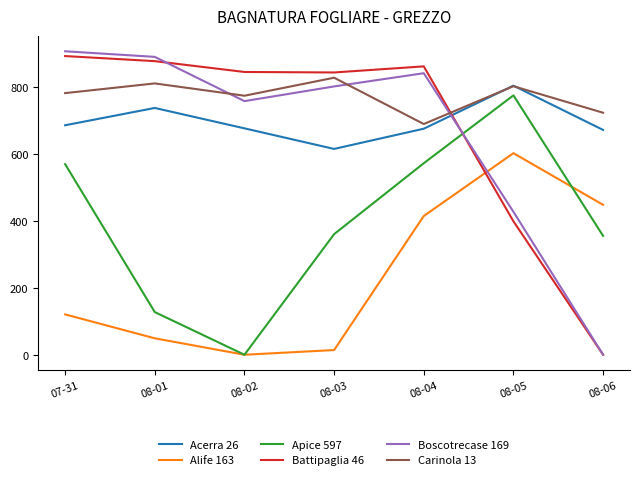

Between 07-31 and 08-03, which series saw the biggest shift?

Apice 597